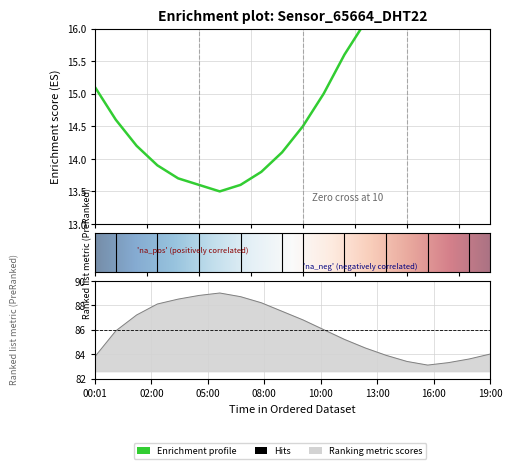

True or false: temperature and humidity cross at least once.

False